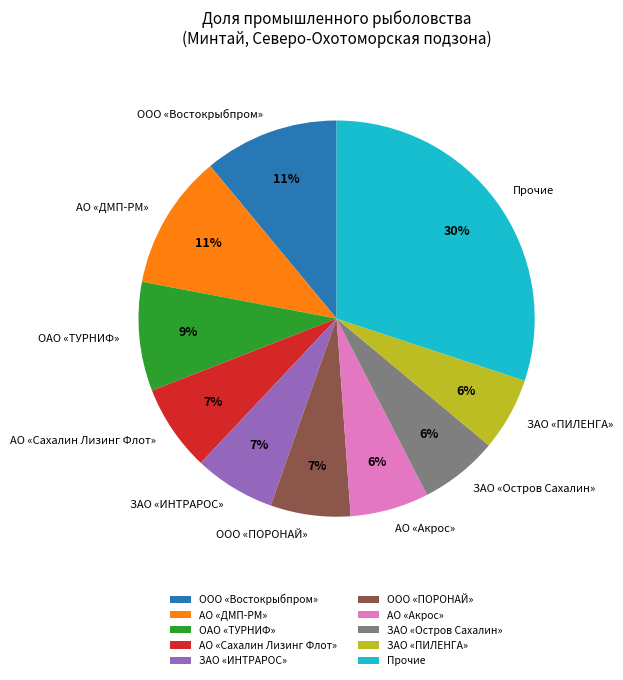

Do ОАО «ТУРНИФ» and ООО «Востокрыбпром» together represent more than half of the pie?

No